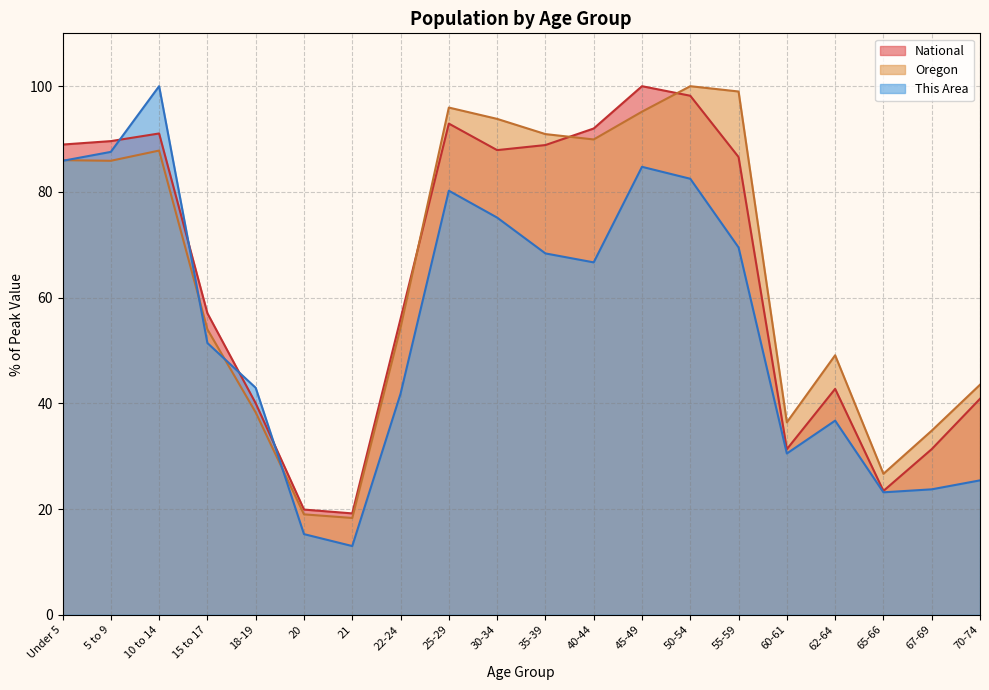

True or false: Oregon has a value of 34.8 at 67-69.

True